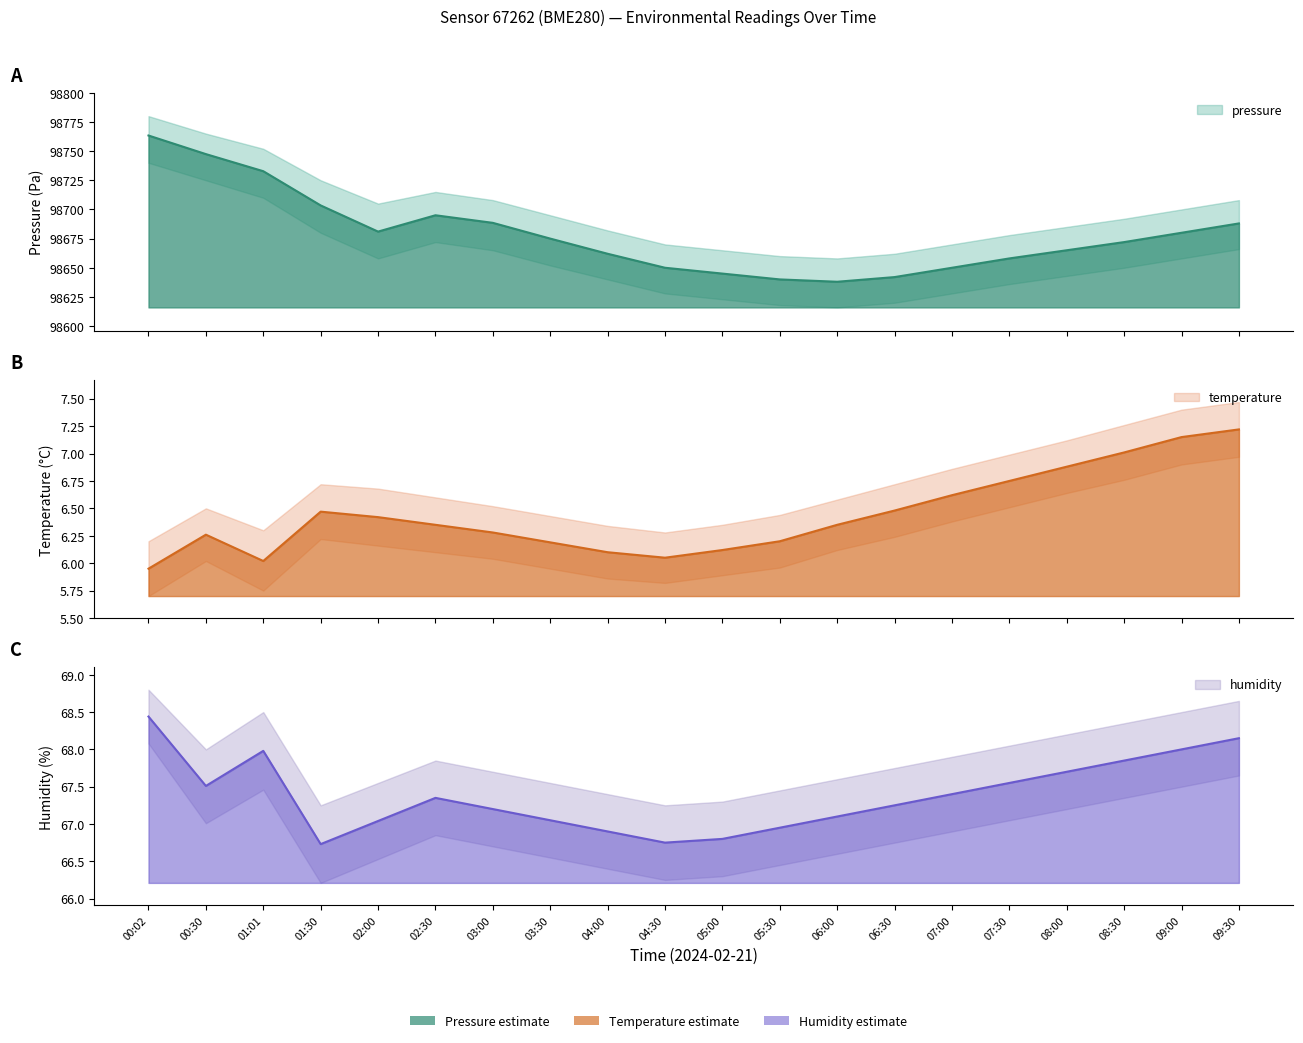

What is the sum of the humidity values at 01:30 and 04:00?

133.6